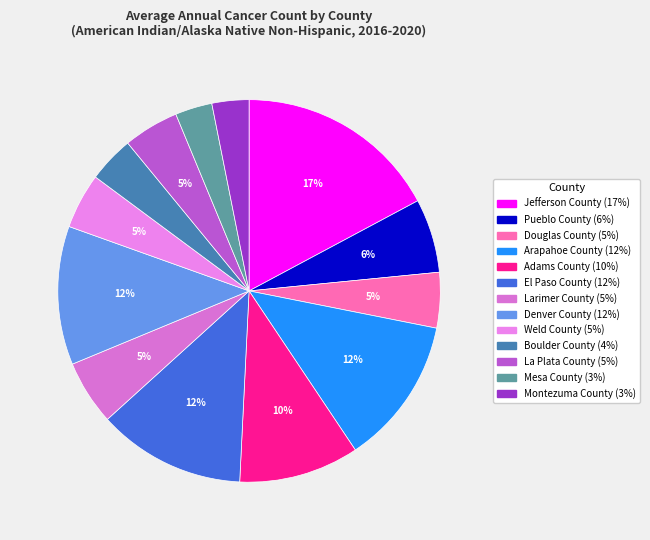

Does any single category account for the majority?

No